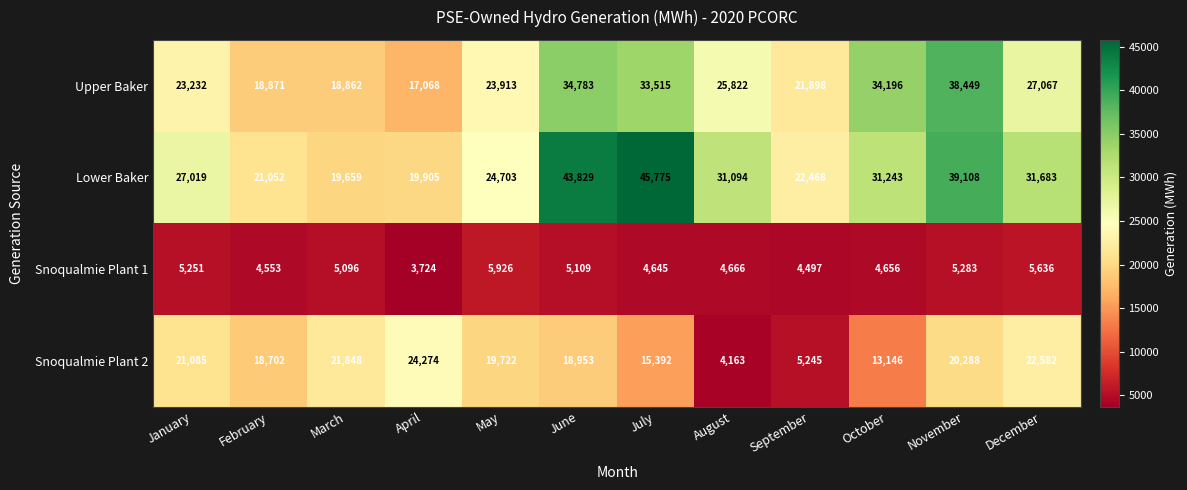

At which label does Snoqualmie Plant 1 reach its peak?

May